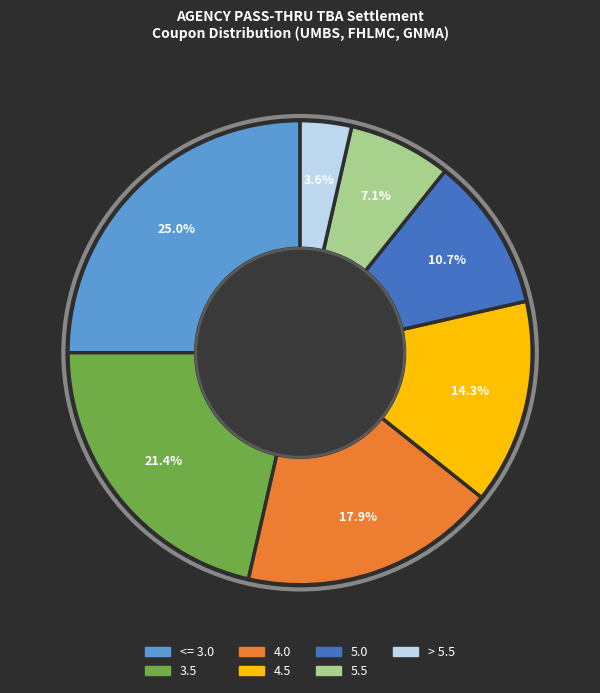

Which has a higher value, > 5.5 or 5.5?

5.5